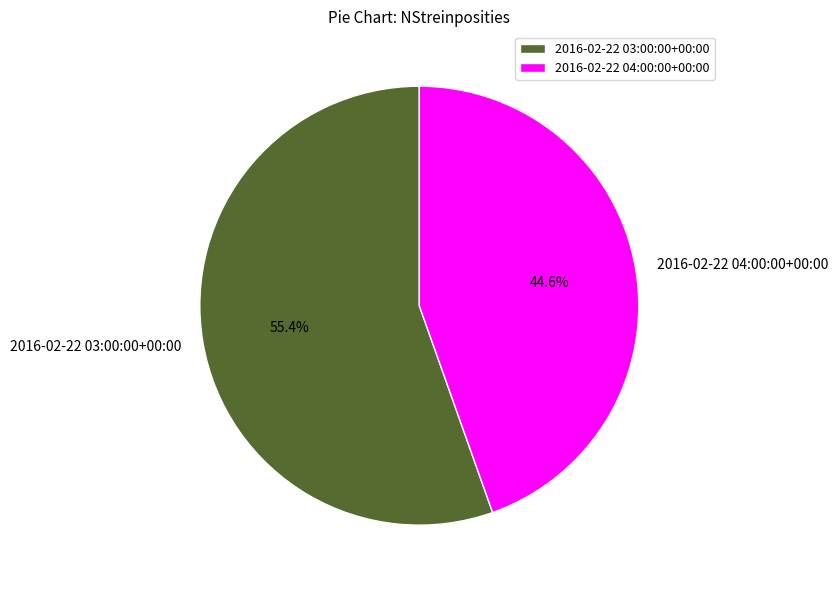

Which slice represents more than half of the pie?

2016-02-22 03:00:00+00:00